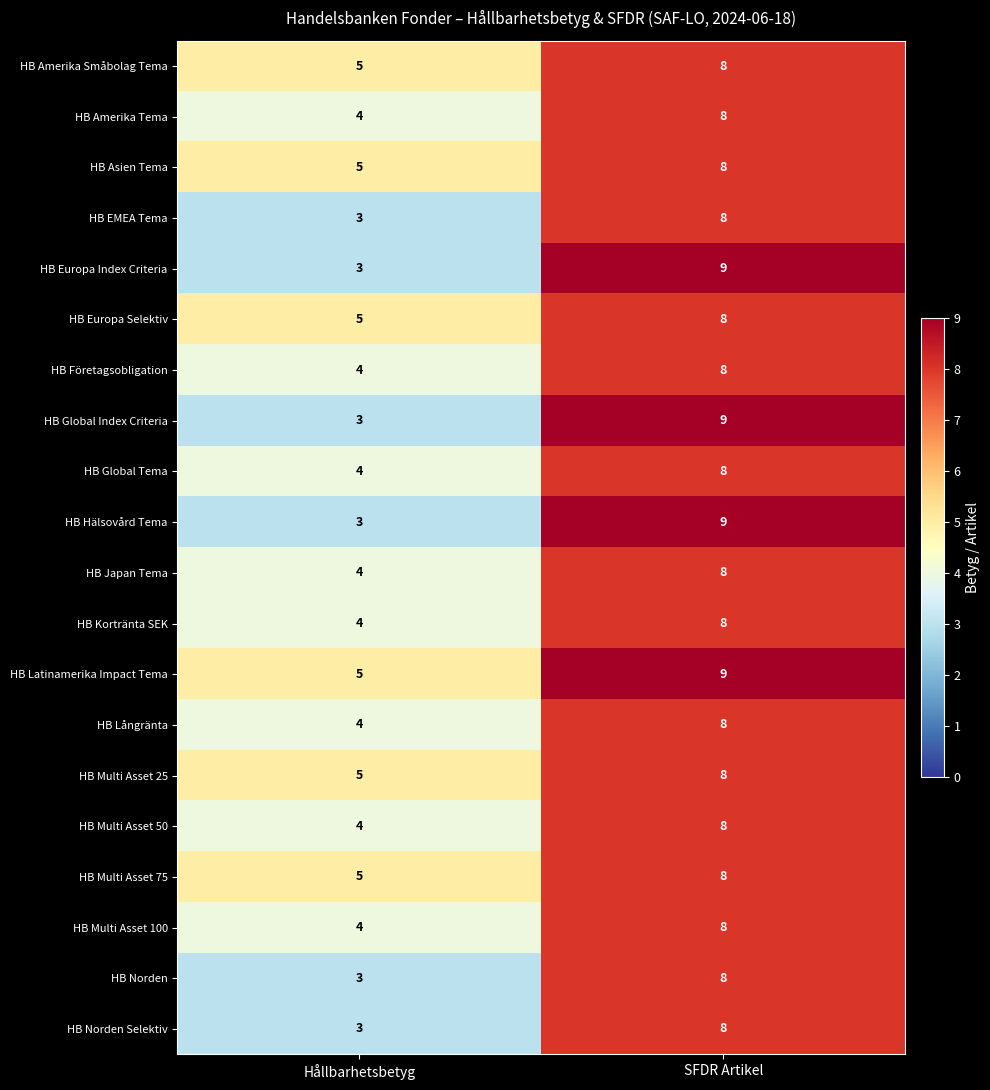

Is it true that HB Europa Selektiv equals 4 at SFDR Artikel?

False